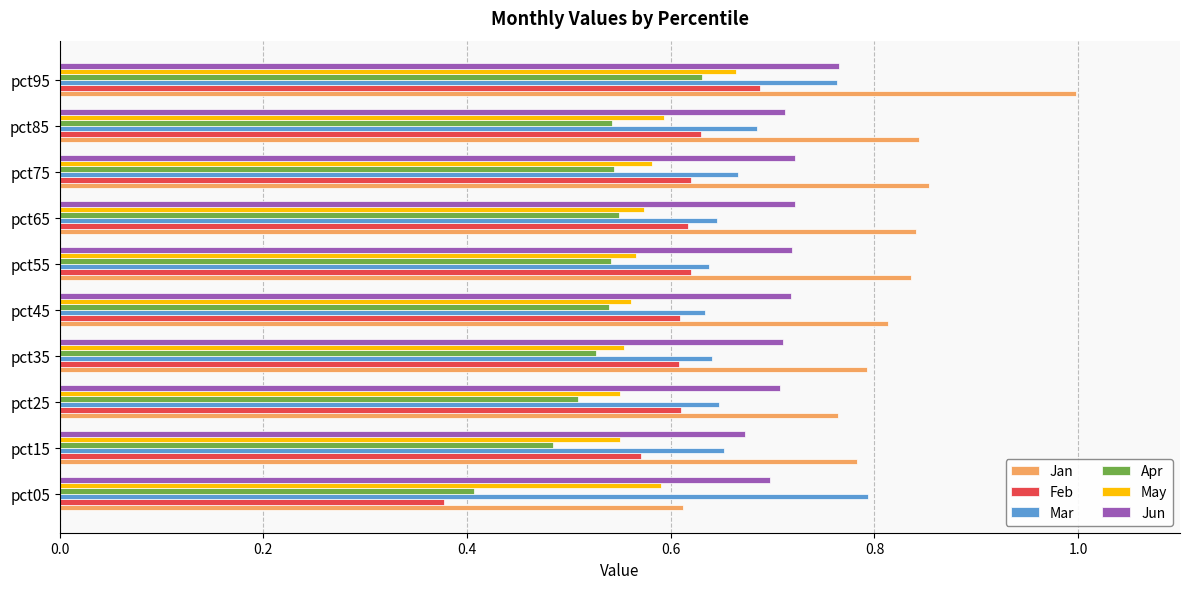

How many series are shown in this chart?

6